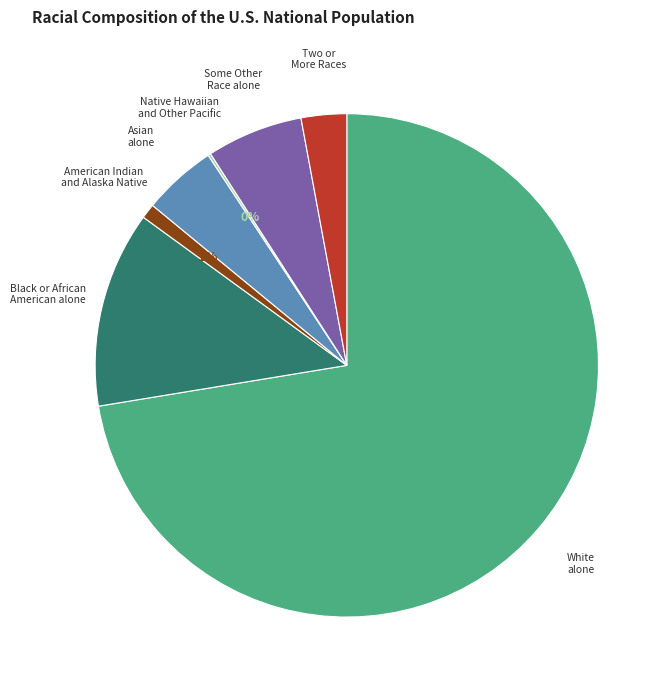

To the nearest percent, what is the average slice percentage?

14%